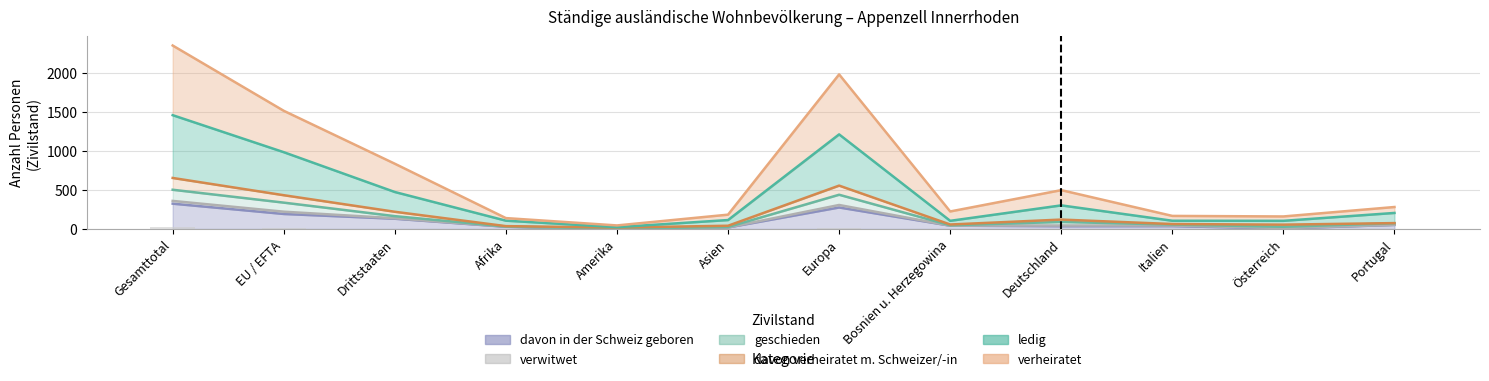

Which category has the lowest value in the davon verheiratet m. Schweizer/-in series?

Amerika